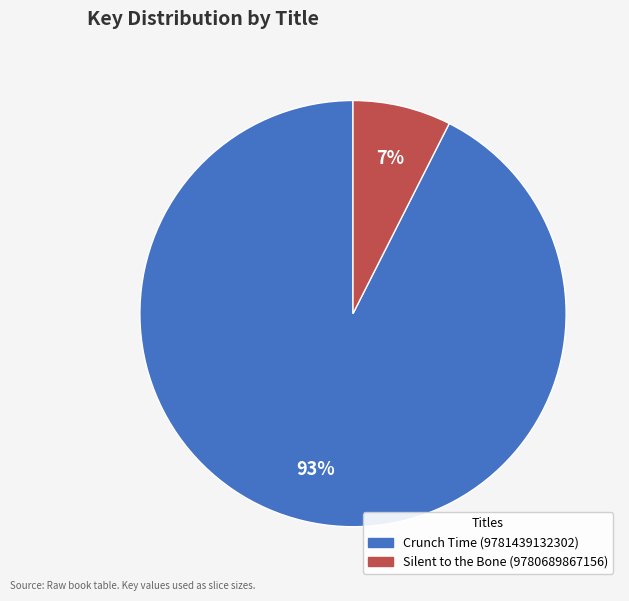

What percentage is the Silent to the Bone (9780689867156) slice, to the nearest percent?

7%